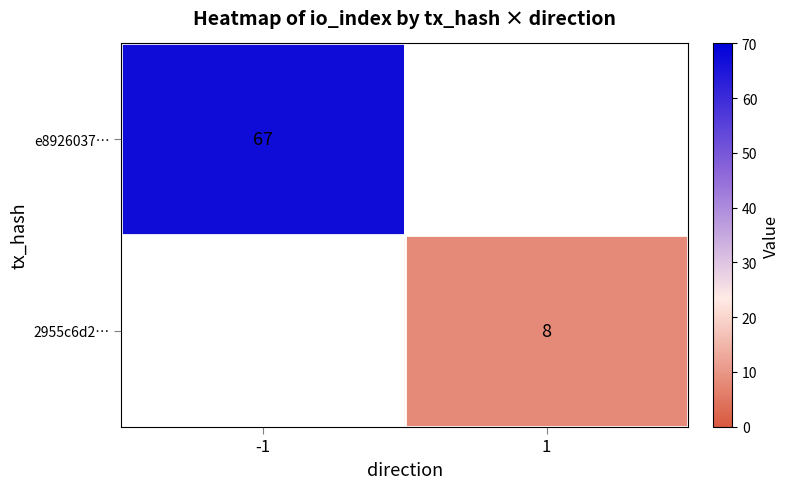

The value of 2955c6d2… at 1 is 4. True or false?

False